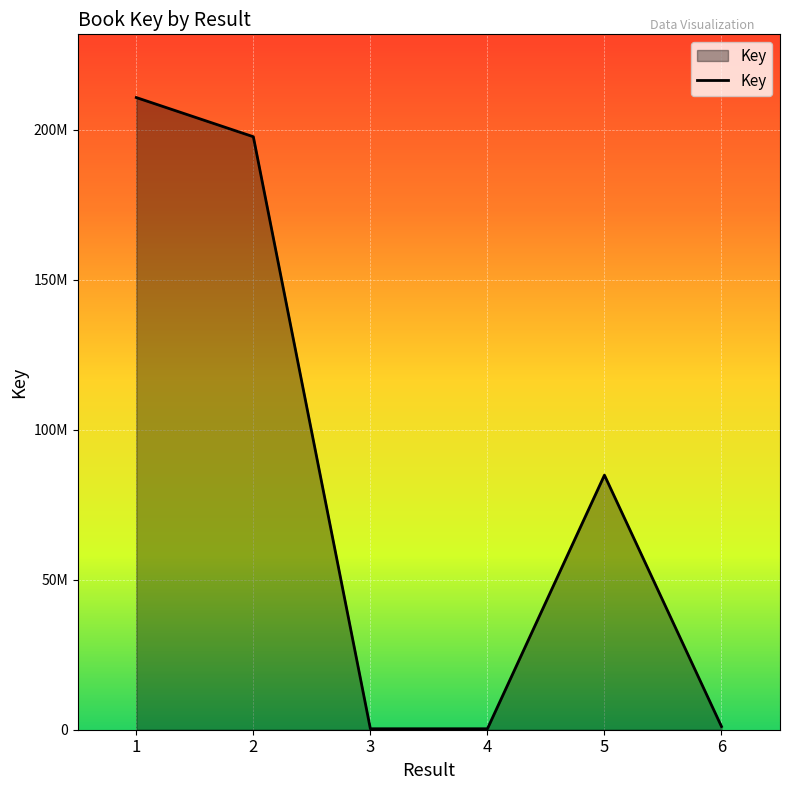

Does the chart display data point markers on the line(s)?

No